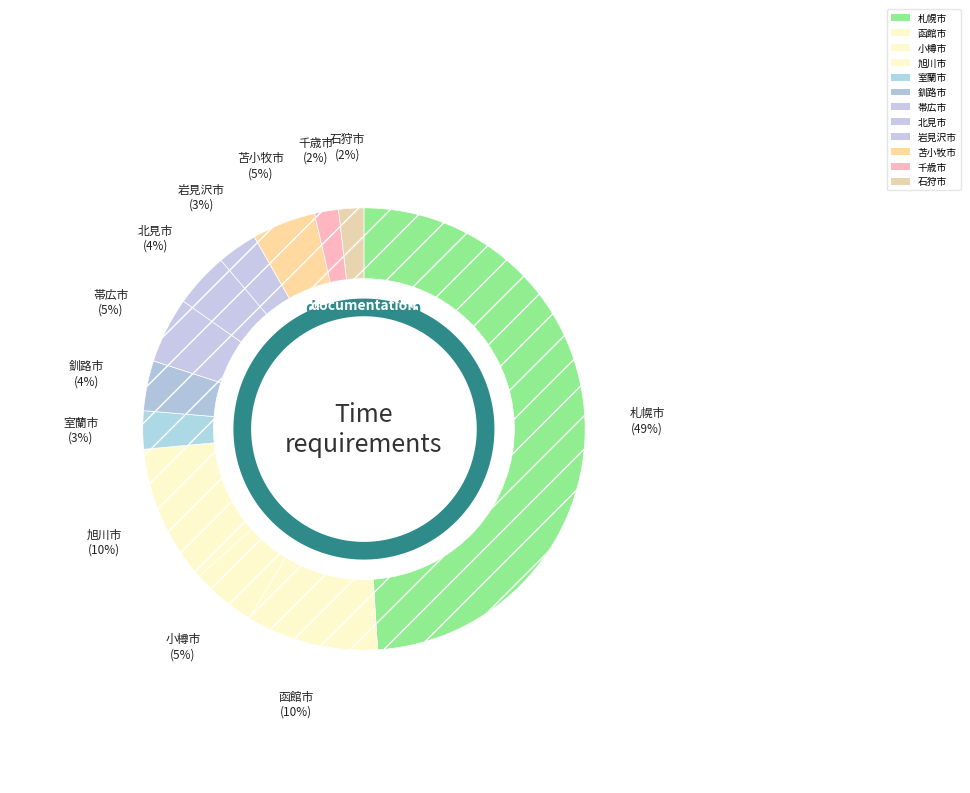

Is it true that 小樽市 is 5% of the pie?

True